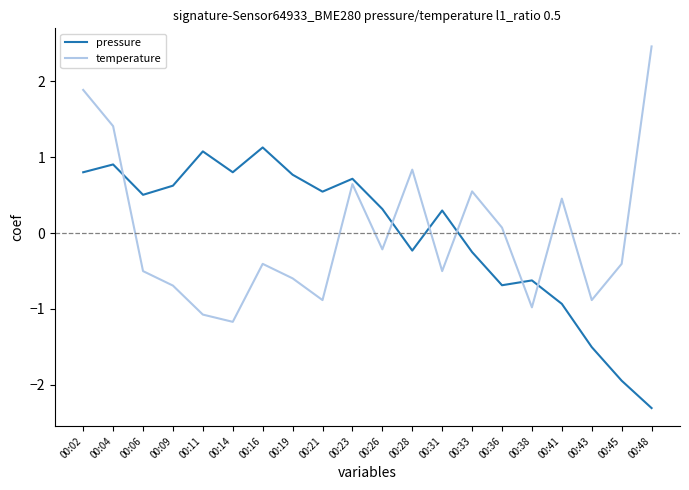

Is it true that temperature equals -0.2 at 00:26?

True